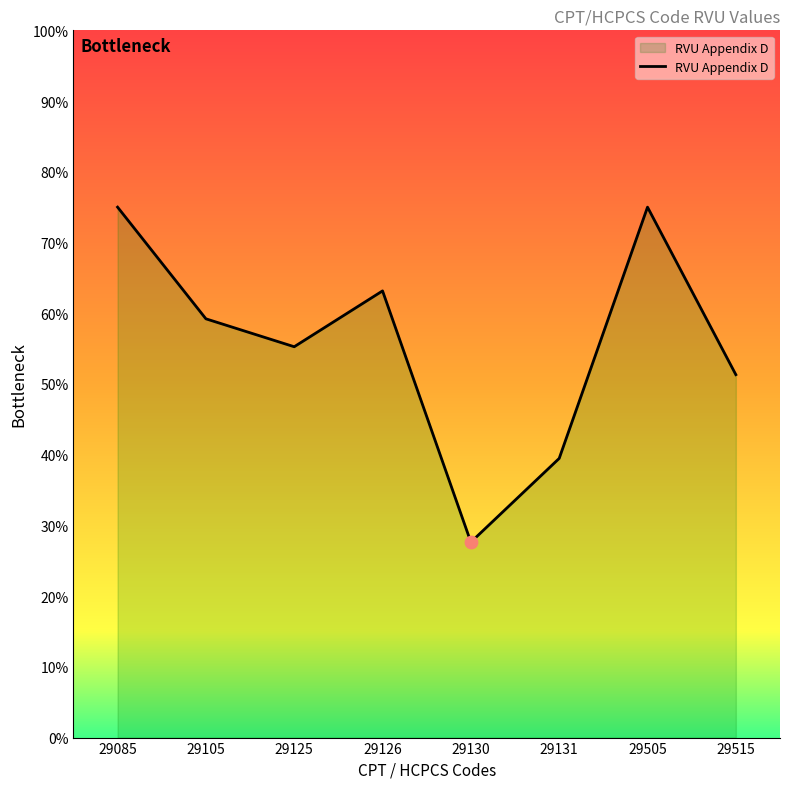

What is the change in value from 29131 to 29515?

+11.8